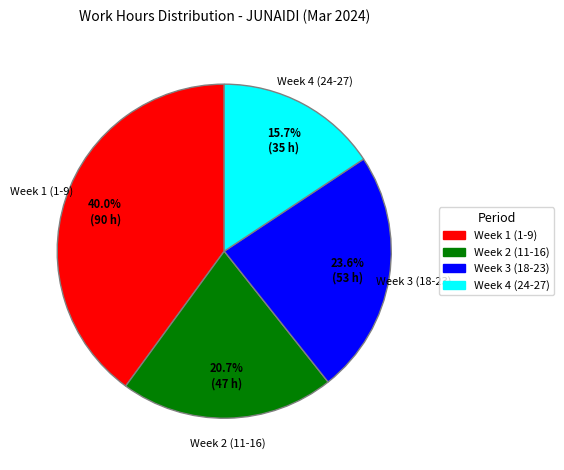

Count the number of slices in the pie.

4